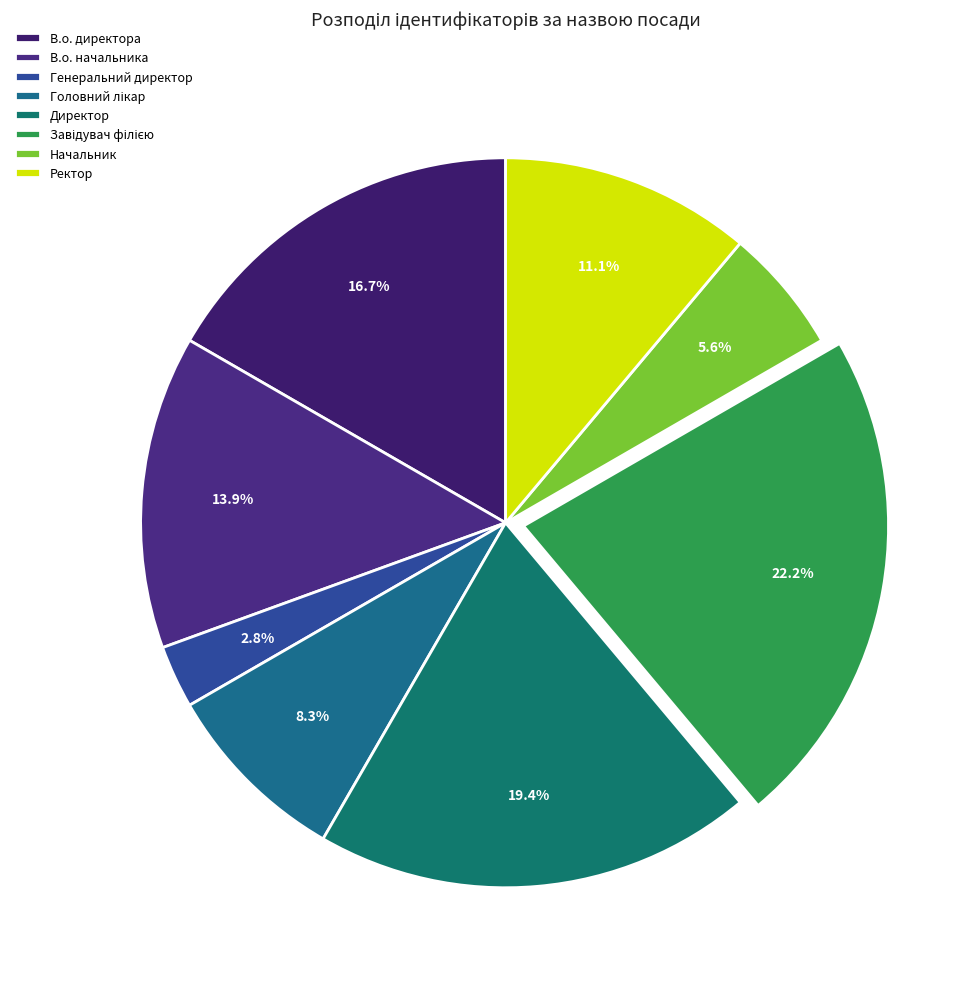

Which category has the biggest portion of the pie?

Завідувач філією